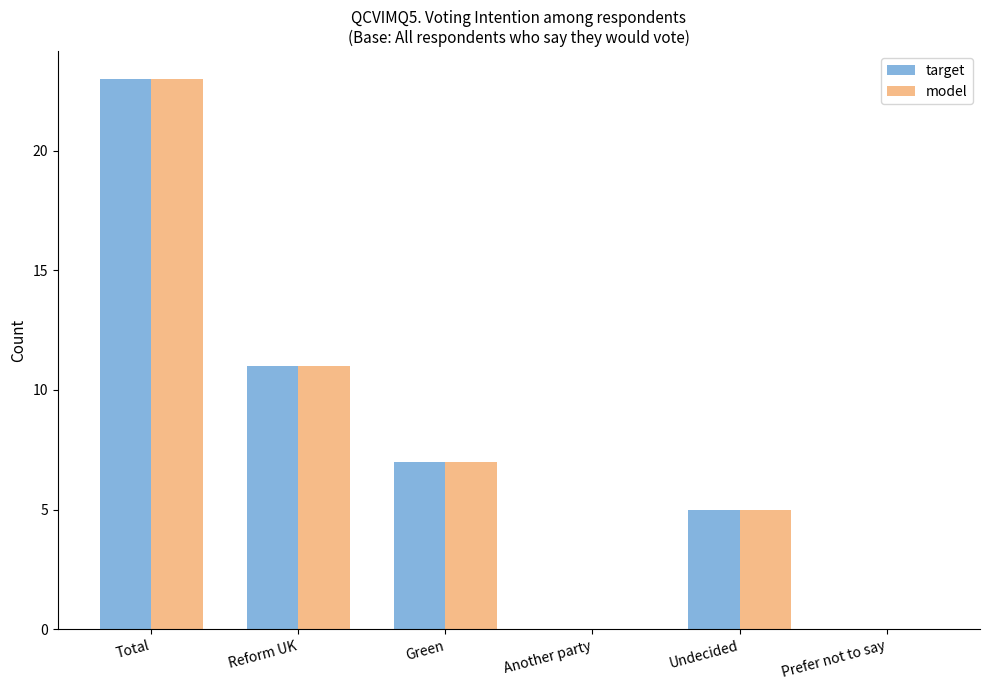

The model series shows 0 at Prefer not to say. True or false?

True